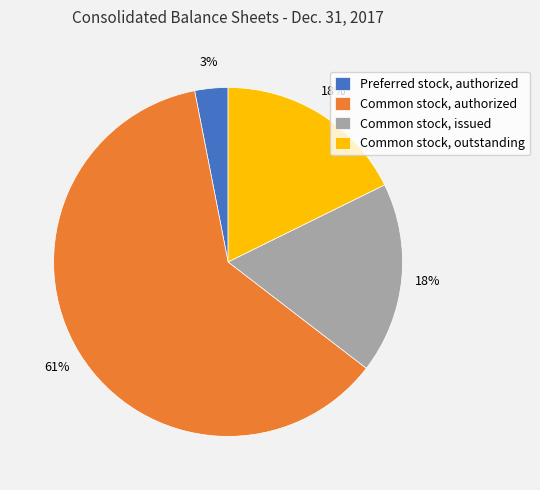

To the nearest percent, what is the difference between the Common stock, authorized and Preferred stock, authorized slice percentages?

58%